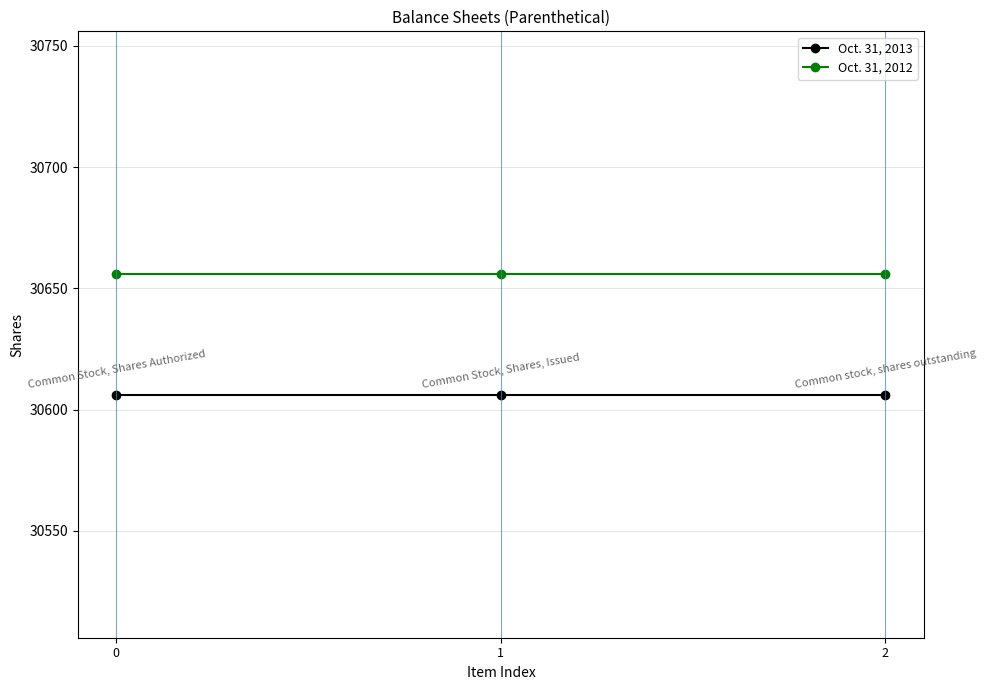

What is the spread (max minus min) of values at 0?

50